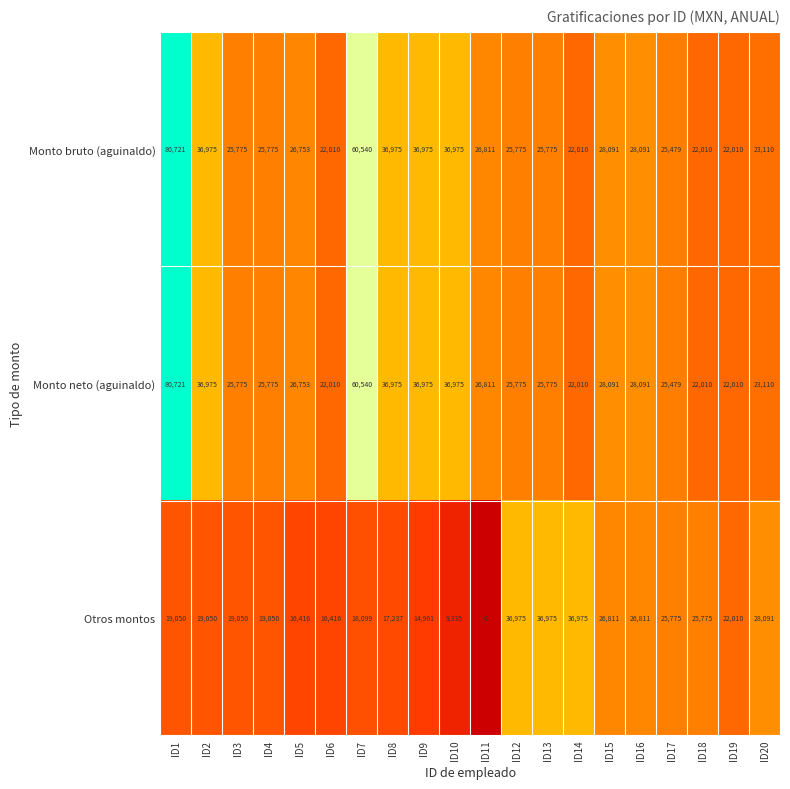

Which category has the lowest value across all series?

ID11